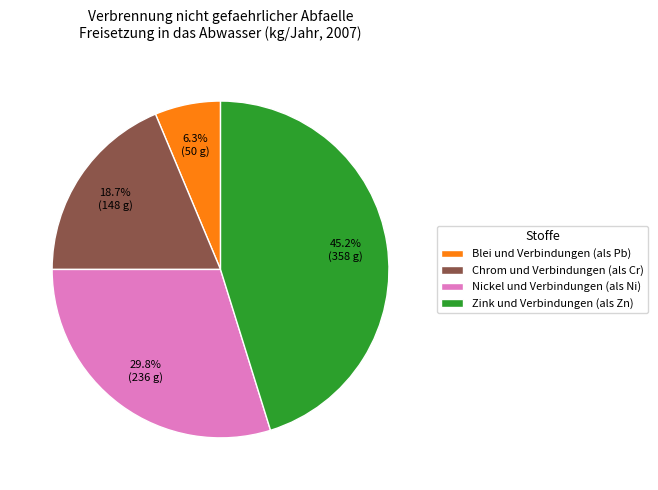

Is there a majority slice in this chart?

No